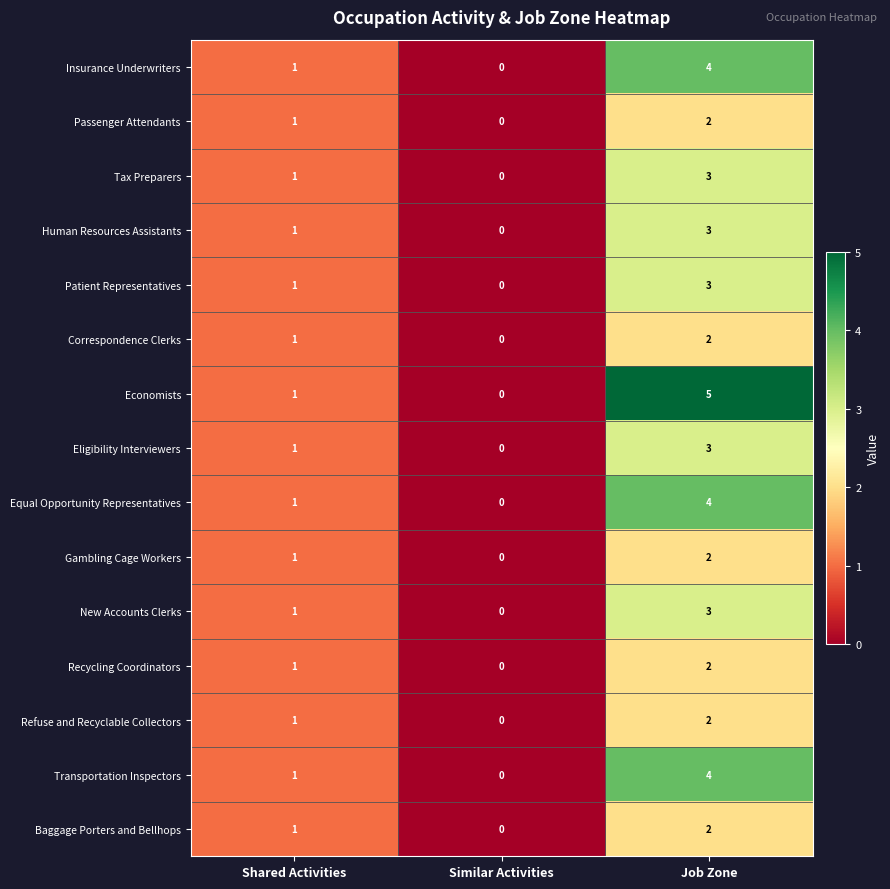

At which label is Economists closest to 2?

Shared Activities